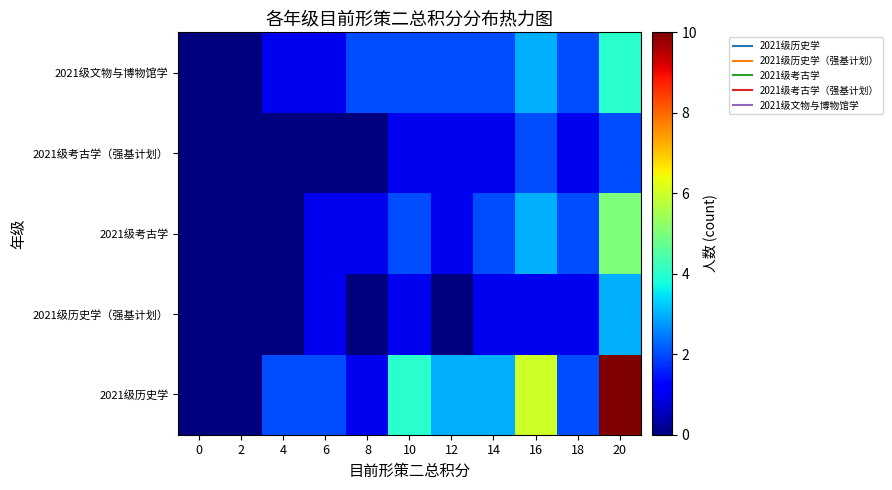

Which series has the largest total across all categories?

2021级历史学